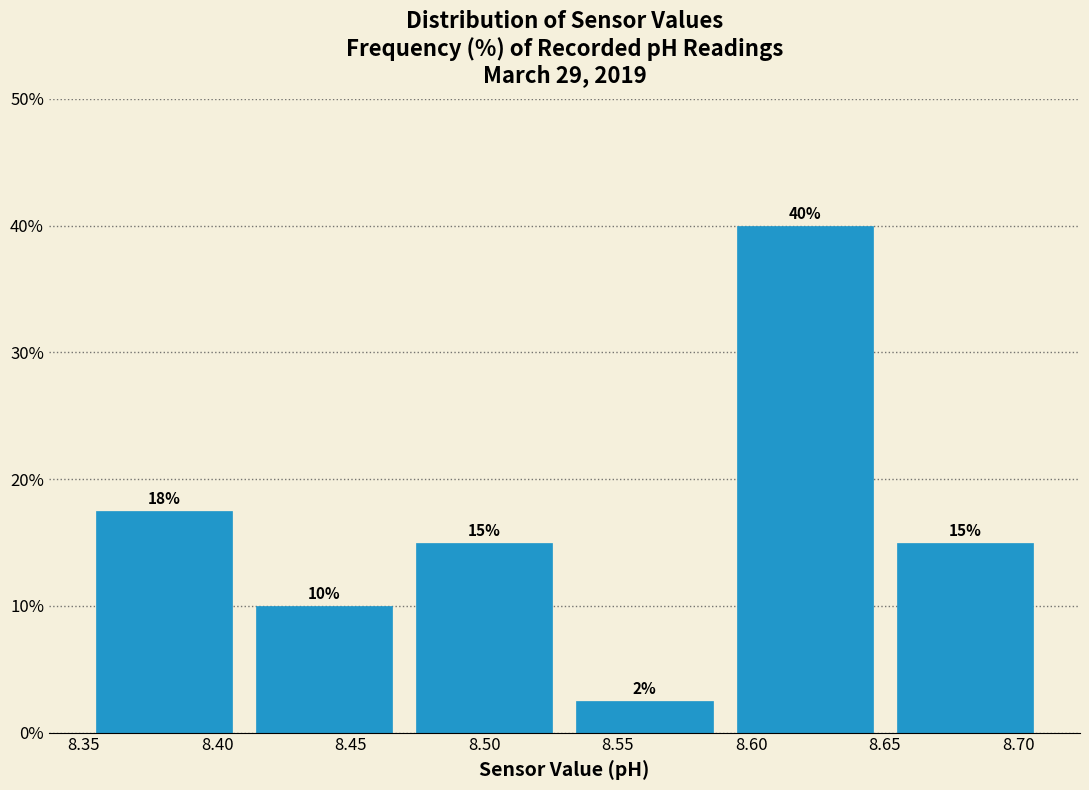

Over which range of the x-axis is the bar tallest?

8.59 to 8.65